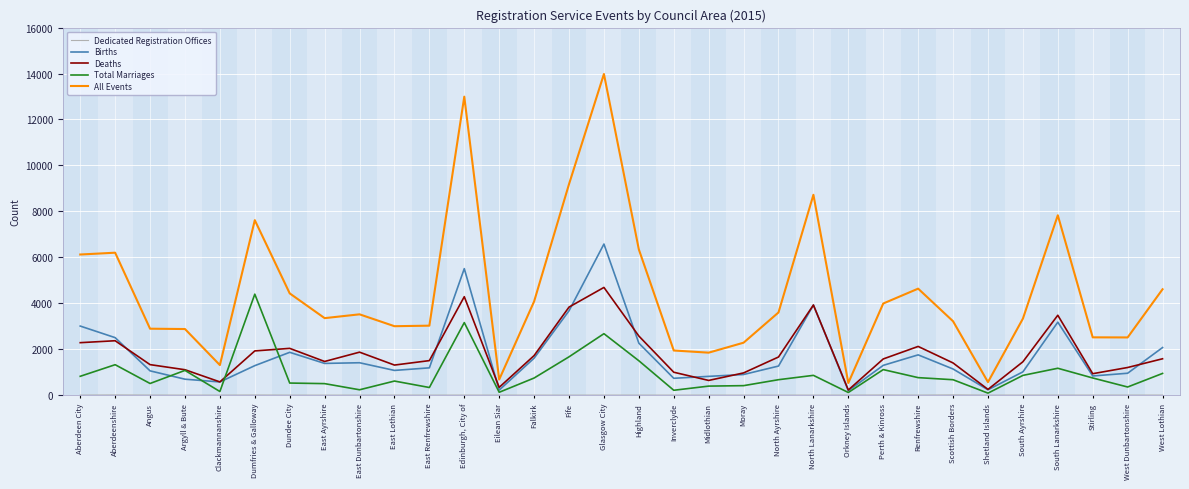

At how many categories does at least one series exceed 4703?

9